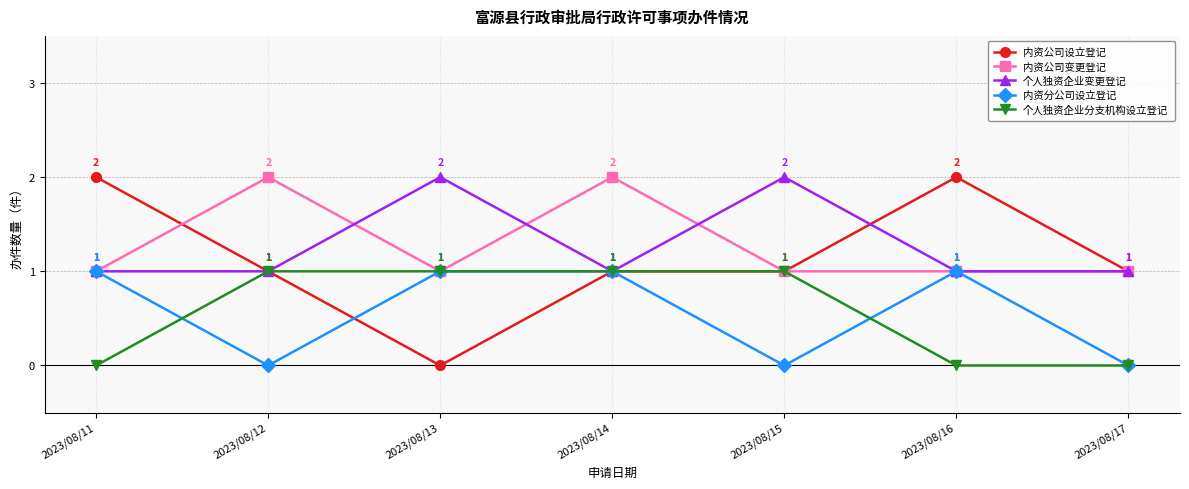

Between which two adjacent categories do 个人独资企业分支机构设立登记 and 内资分公司设立登记 first intersect?

2023/08/11 and 2023/08/12